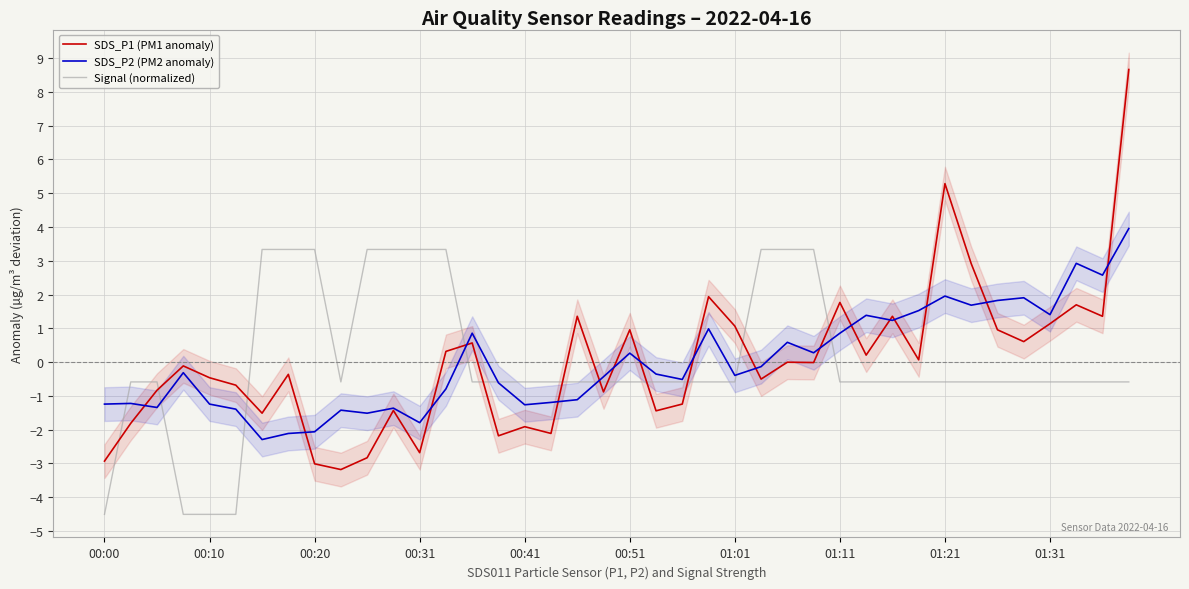

At which category is the sum across all series the highest?

39